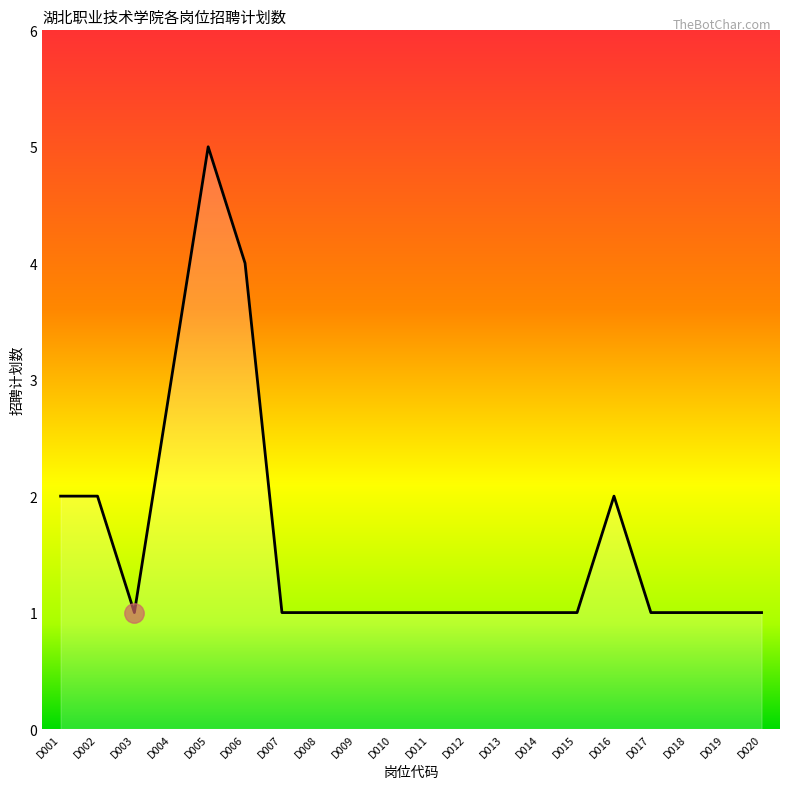

Which label corresponds to the largest value in the chart?

D005